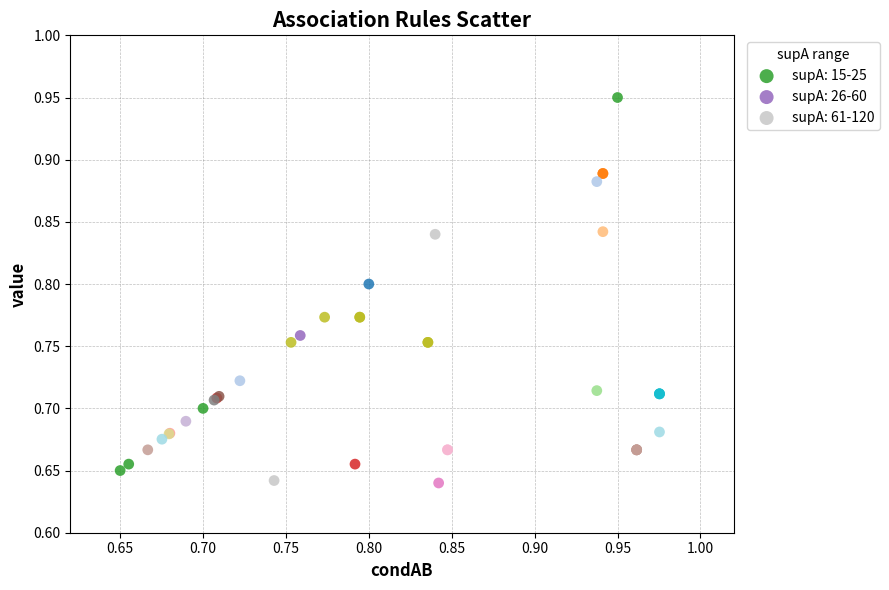

Which series contains the highest Y value?

supA: 15-25